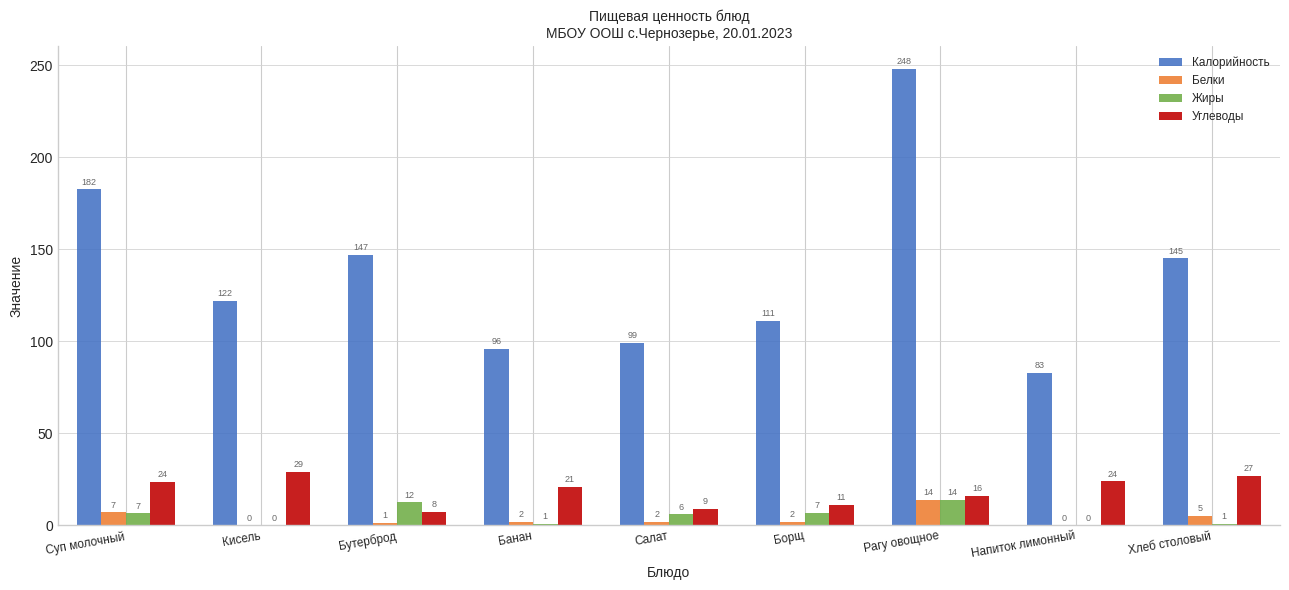

Is it true that Калорийность equals 36.6 at Банан?

False